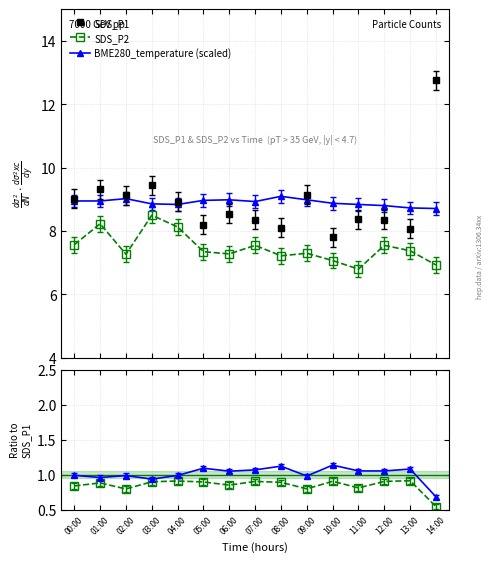

True or false: SDS_P1 and SDS_P2 cross at least once.

False